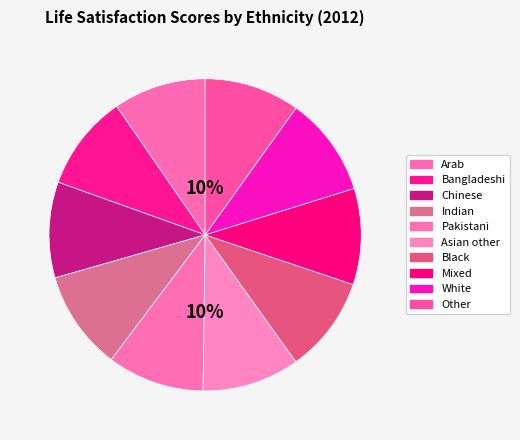

To the nearest percent, what percentage of the pie is Pakistani?

10%